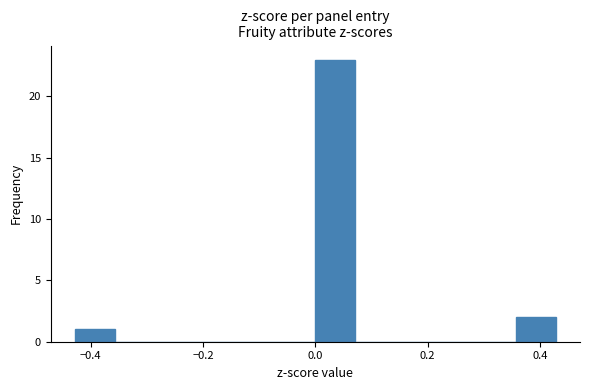

Around what value on the x-axis is the tallest bar? Give the approximate position of its centre, as read against the axis.

0.04